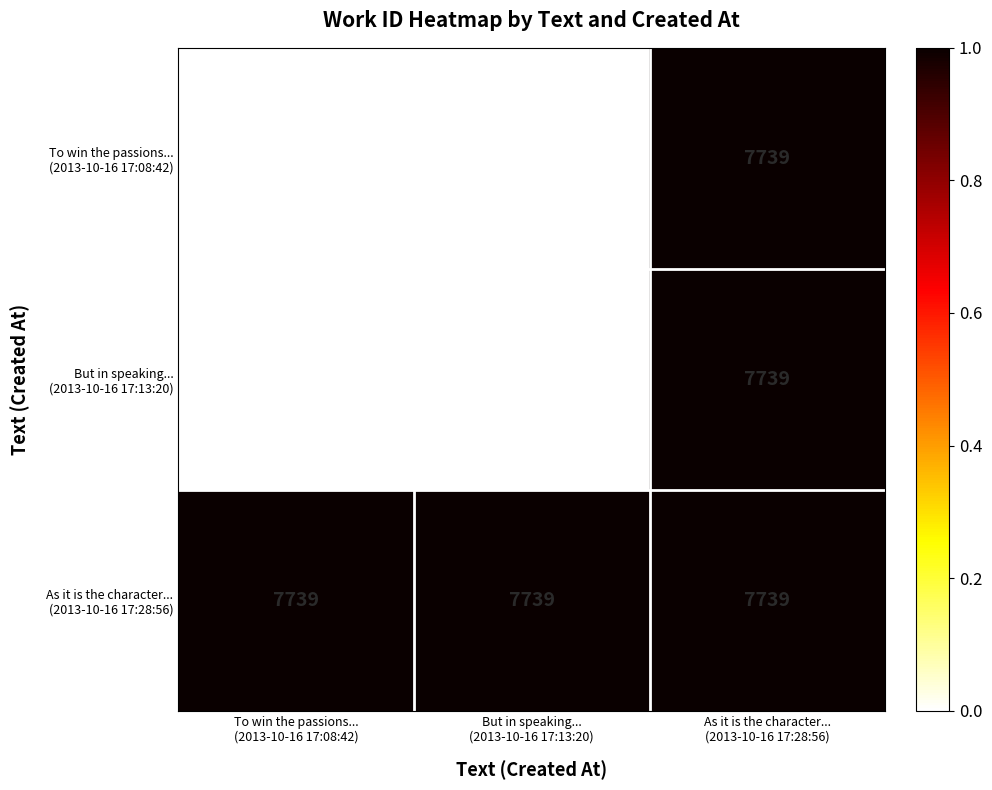

At how many categories does at least one series exceed 7738?

3